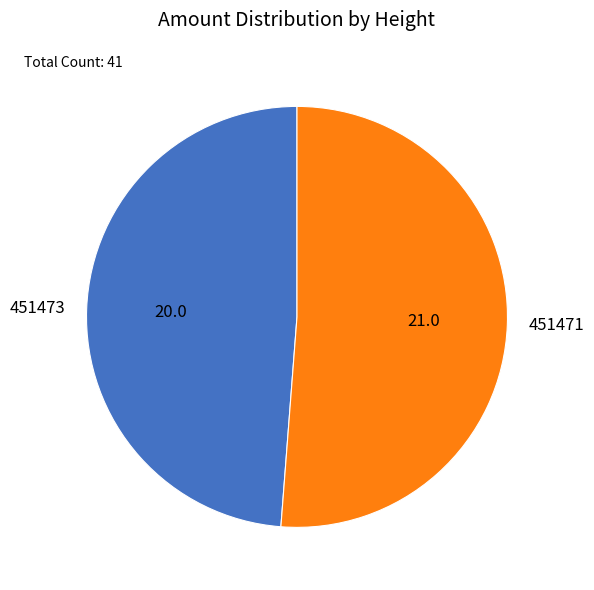

What is the largest slice in the pie chart?

451471